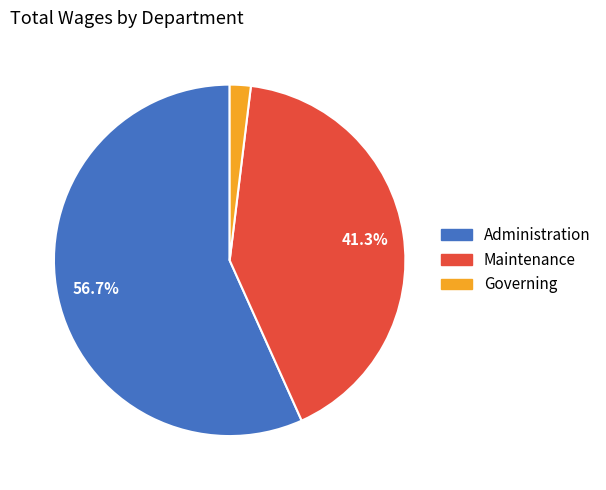

To the nearest percent, what is the average slice percentage?

33%